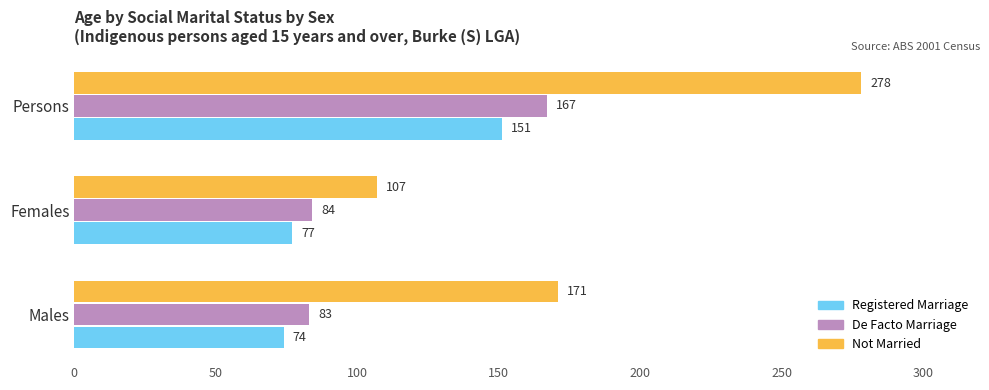

Which series has the largest range (max minus min)?

Not Married